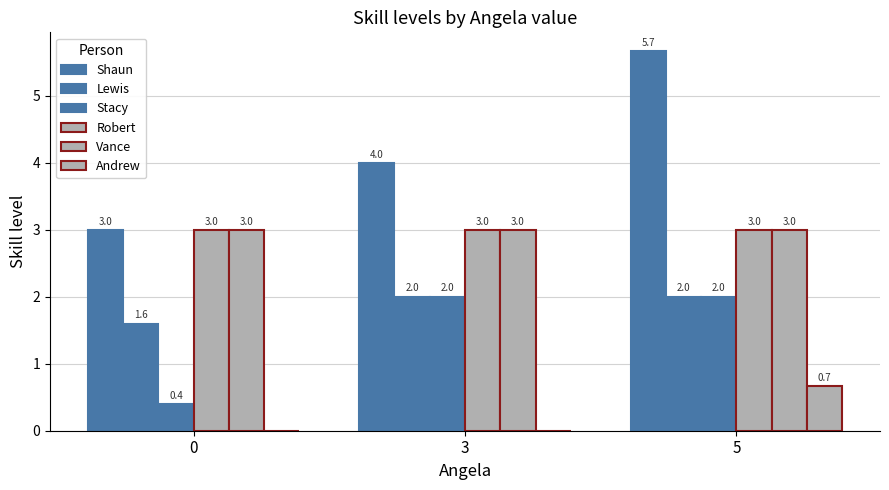

How many data points does each series have?

3